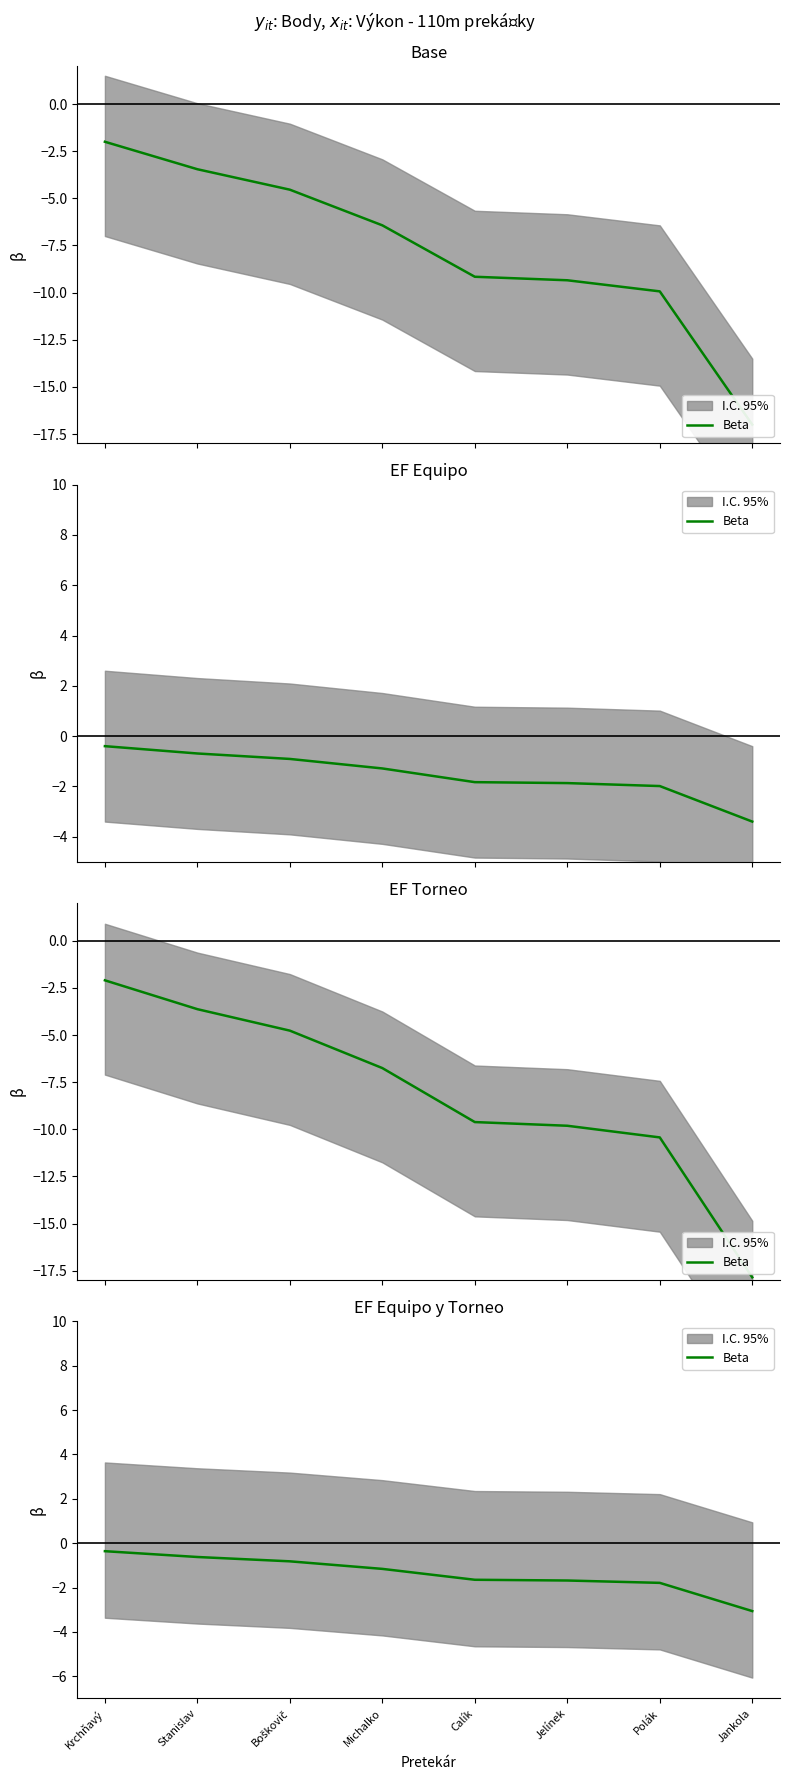

Reading right to left, extract all data points from this chart.

Jankola=-3.1	Polák=-1.8	Jelínek=-1.7	Calík=-1.6	Michalko=-1.2	Boškovič=-0.8	Stanislav=-0.6	Krchňavý=-0.4